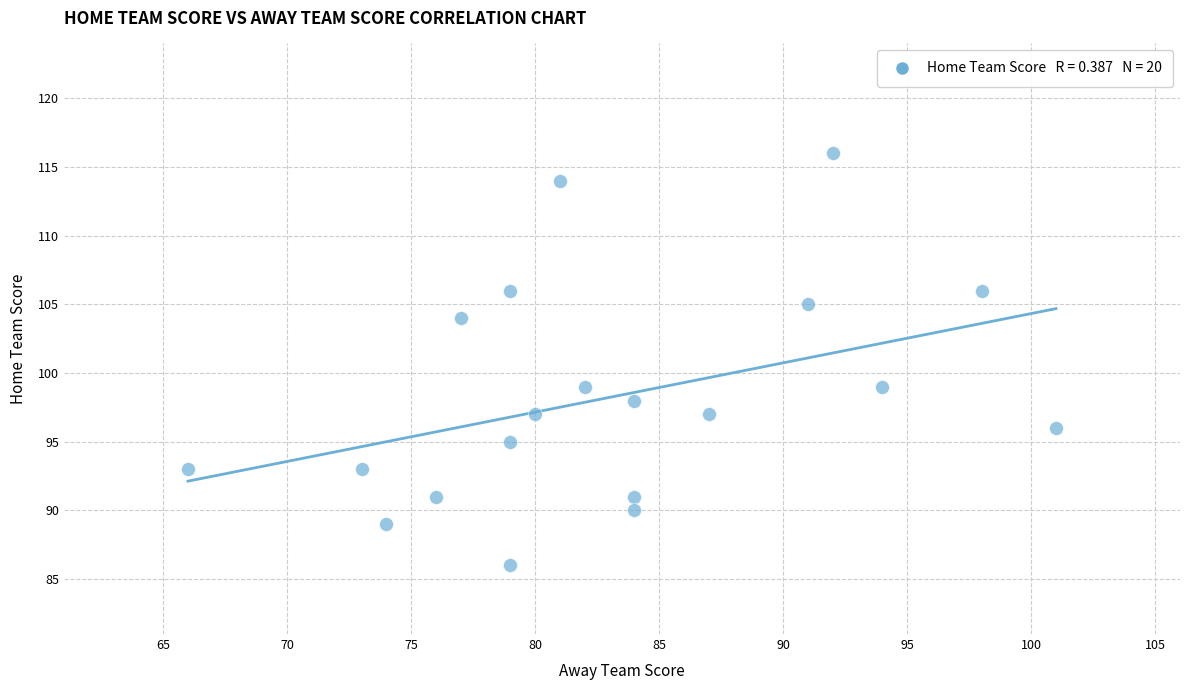

What is the range of X values (max minus min)?

35